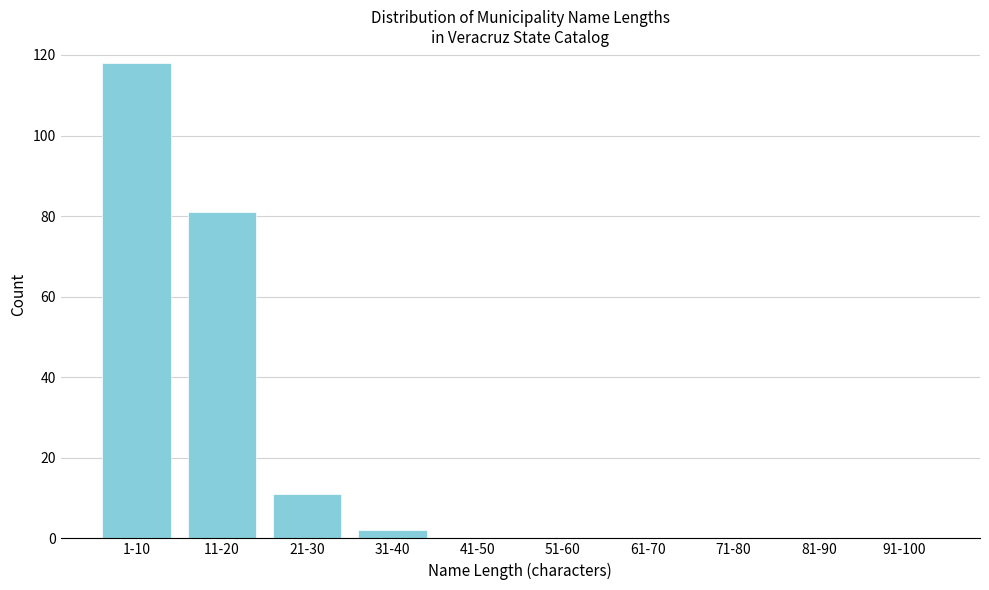

Reading left to right, list all the values displayed in this chart.

1-10=118	11-20=81	21-30=11	31-40=2	41-50=0	51-60=0	61-70=0	71-80=0	81-90=0	91-100=0